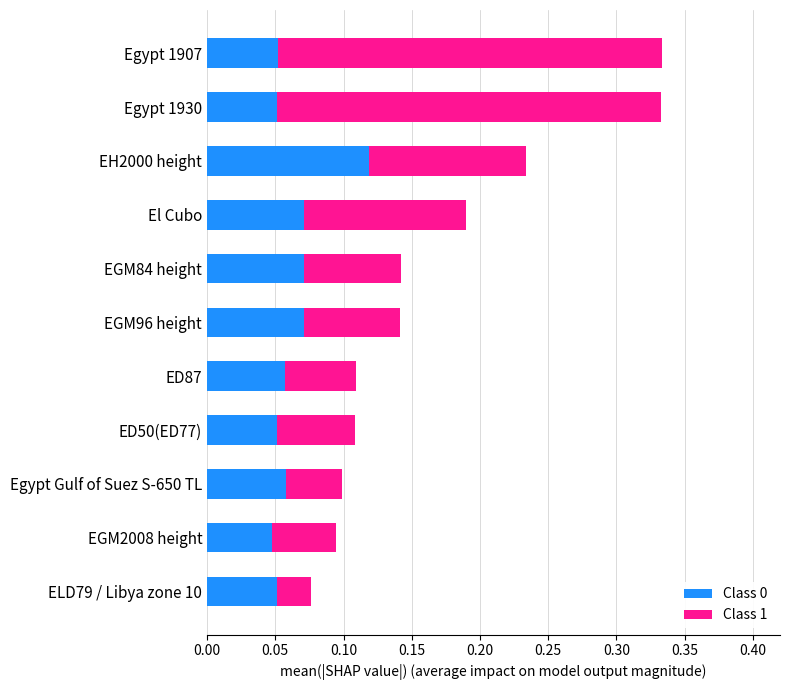

The Class 0 series shows 0.1 at EGM2008 height. True or false?

False